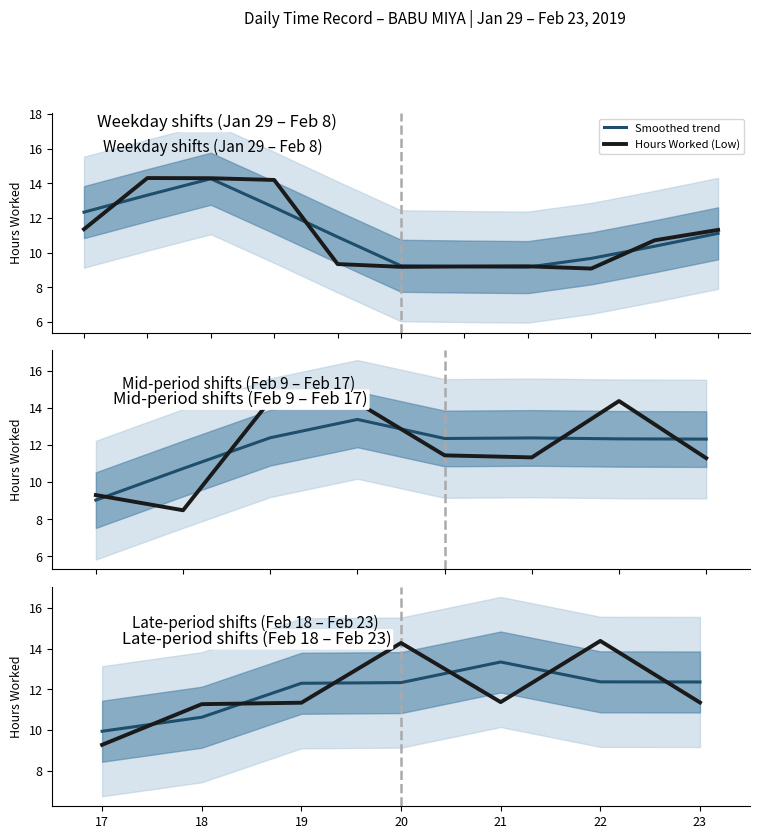

Which label corresponds to the largest value in the chart?

22